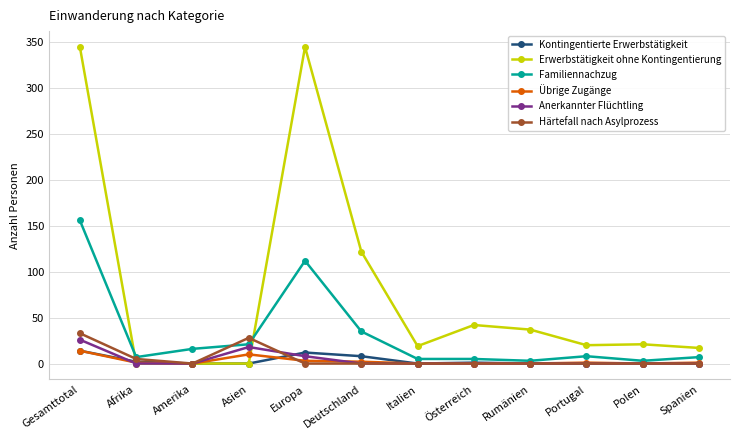

Does the chart have visible grid lines?

Yes